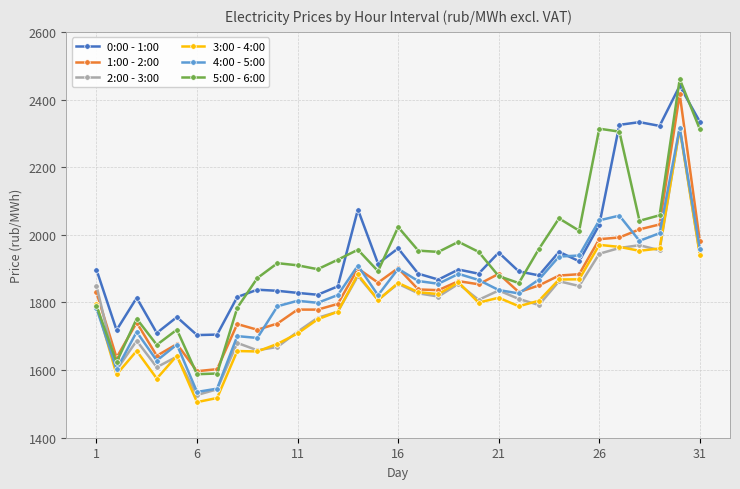

What is the minimum value for 2:00 - 3:00?

1526.2